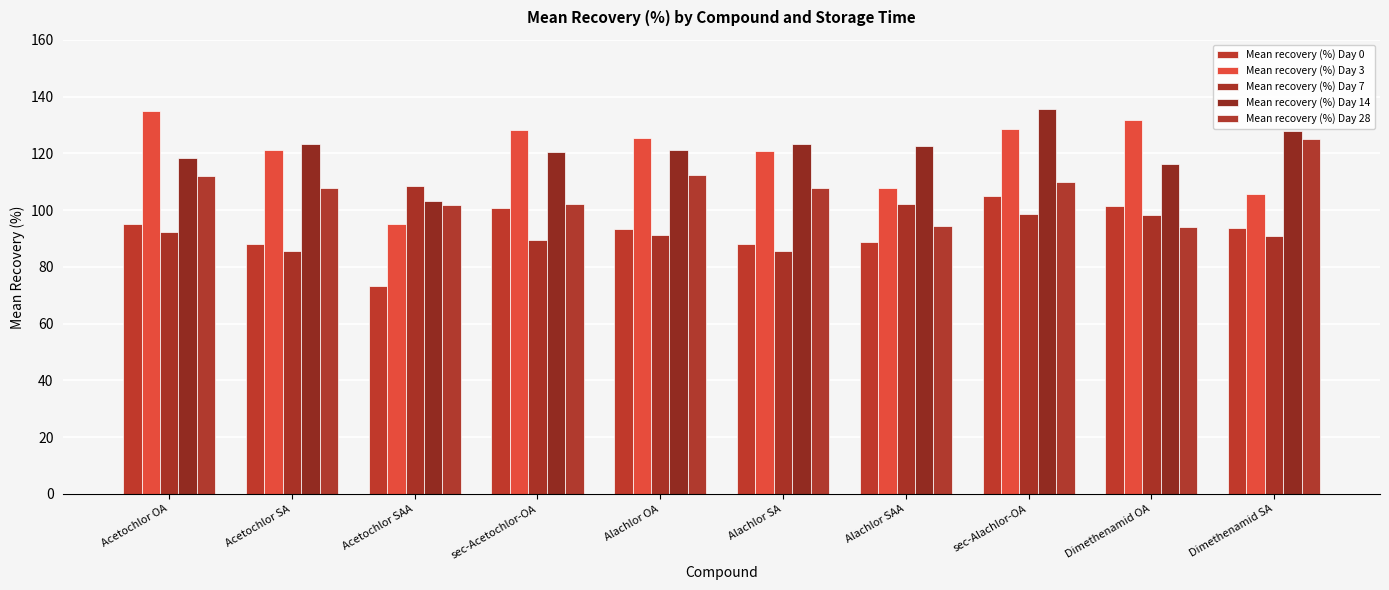

Where does the Mean recovery (%) Day 0 series first go above 93?

Acetochlor OA